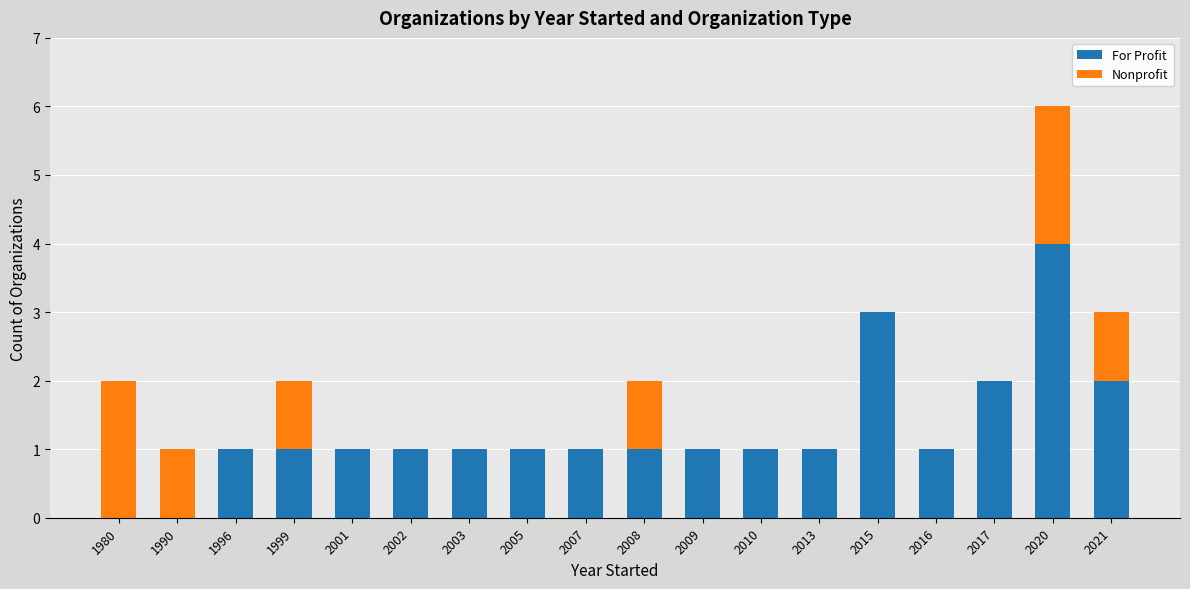

True or false: For Profit has a value of 0 at 1990.

True